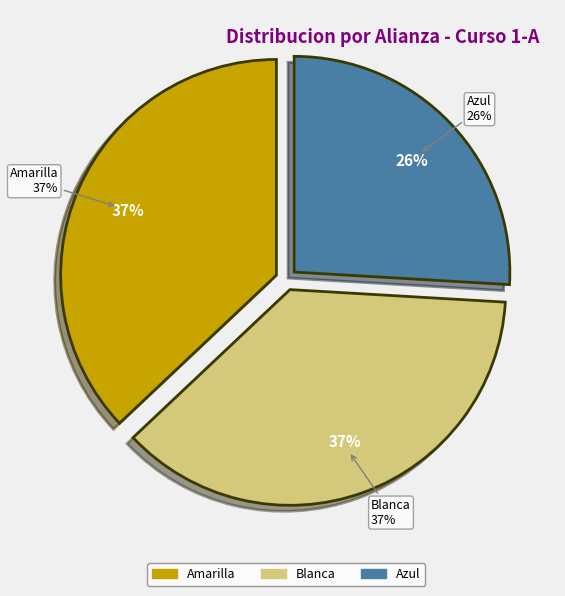

Which category has the smallest portion of the pie?

AZUL (THE SEA)